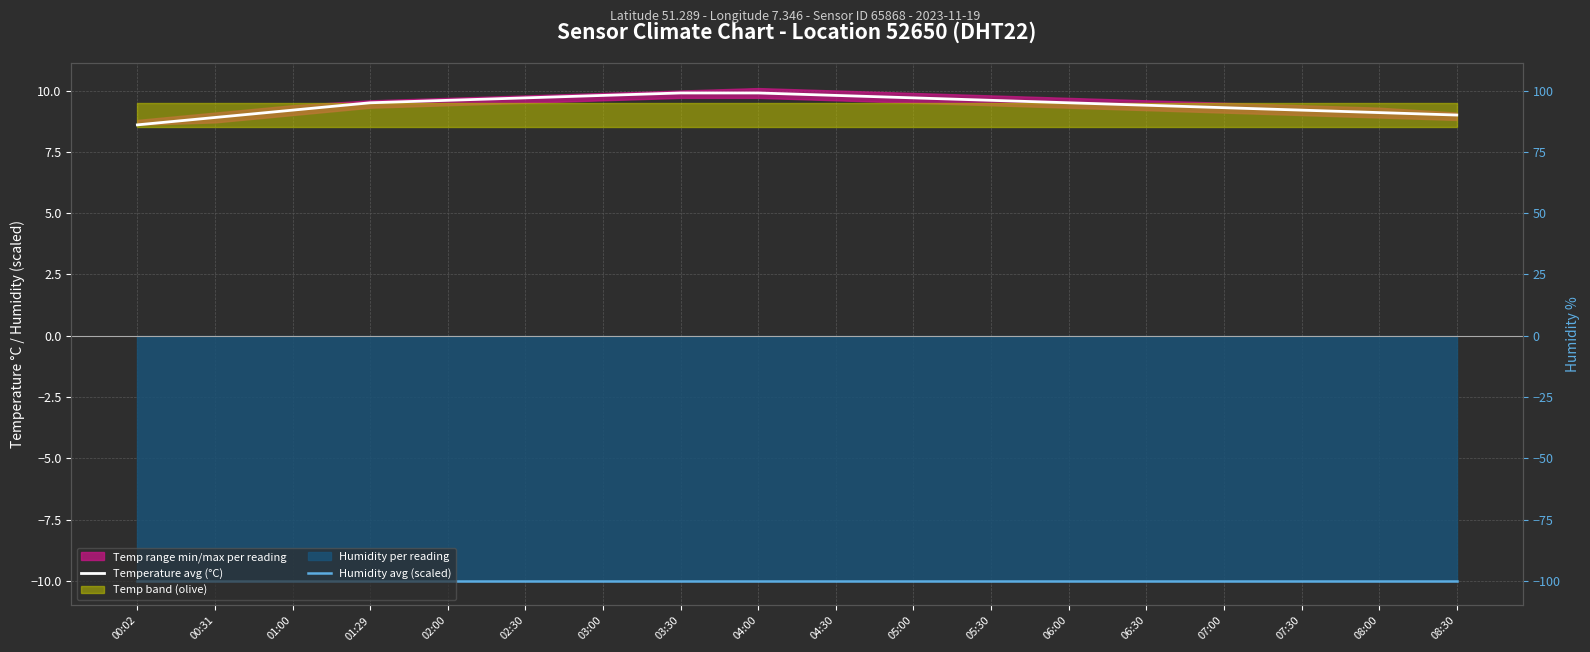

What is the label of the 16th point from the left?

07:30